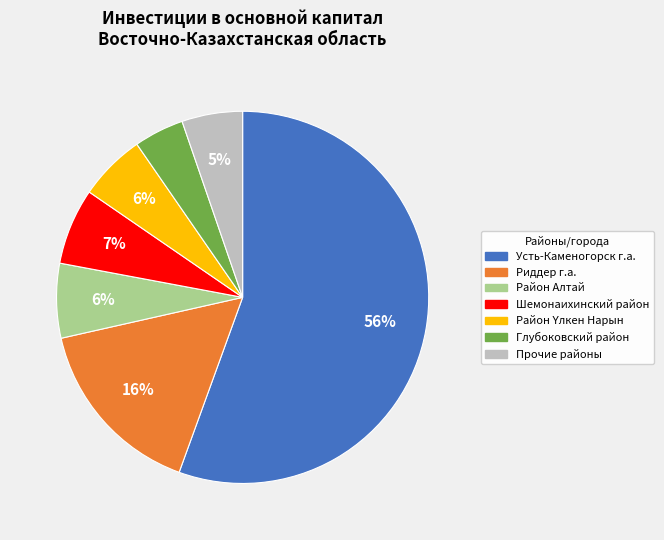

To the nearest percent, what is the average slice percentage?

14%